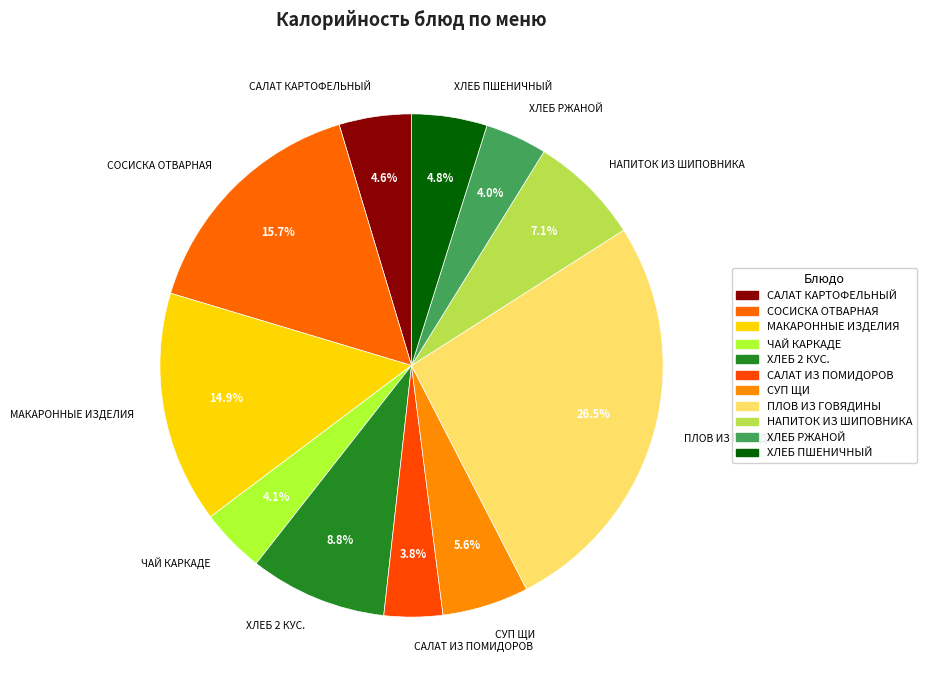

To the nearest percent, what portion does ХЛЕБ 2 КУС. represent?

9%